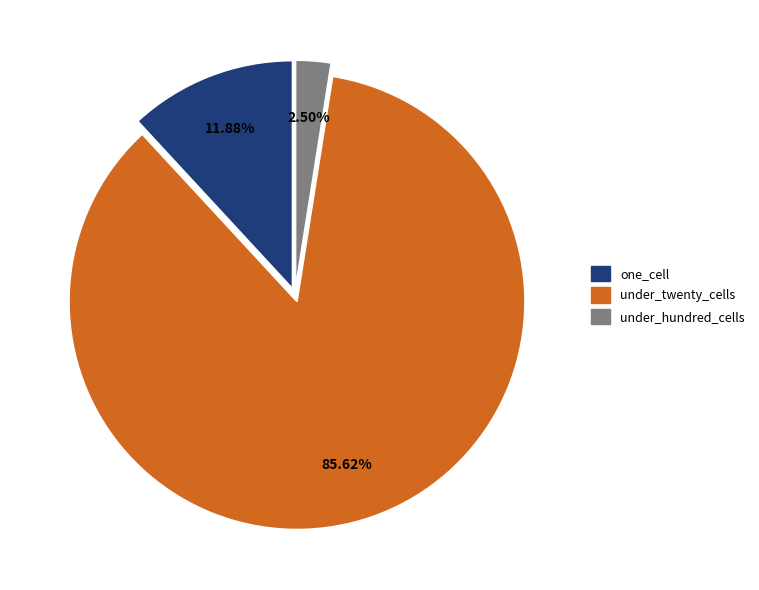

To the nearest percent, what portion does under_twenty_cells represent?

86%